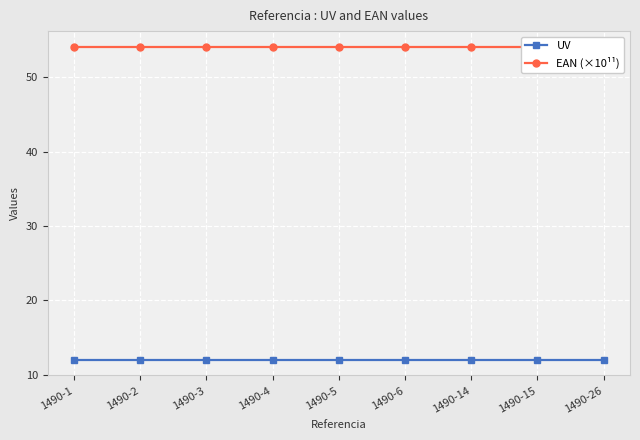

What is the total value across all series at 1490-1?

66.1